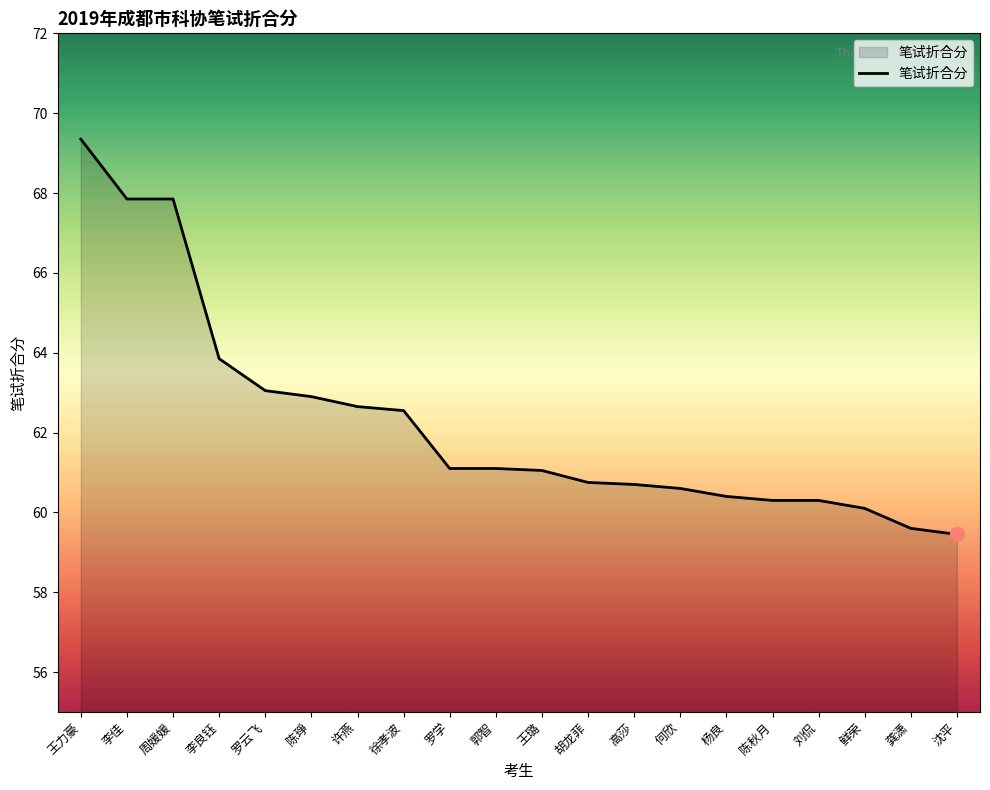

What position from the right is 李佳?

19